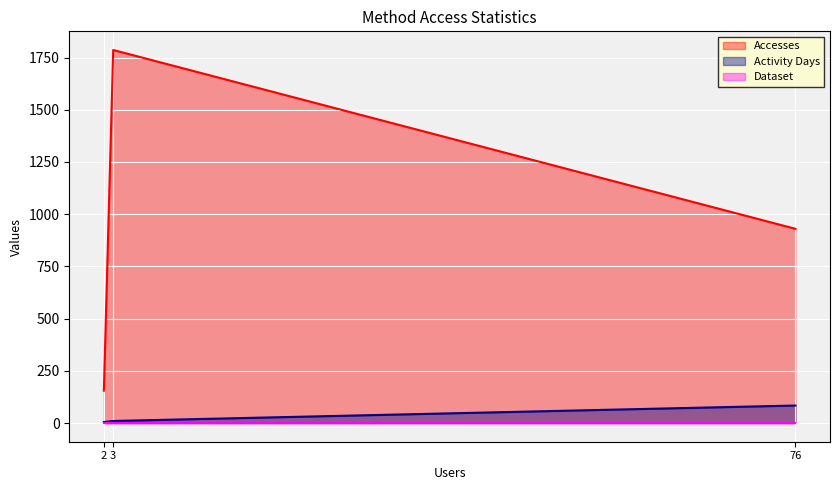

Which series has the largest range (max minus min)?

Accesses